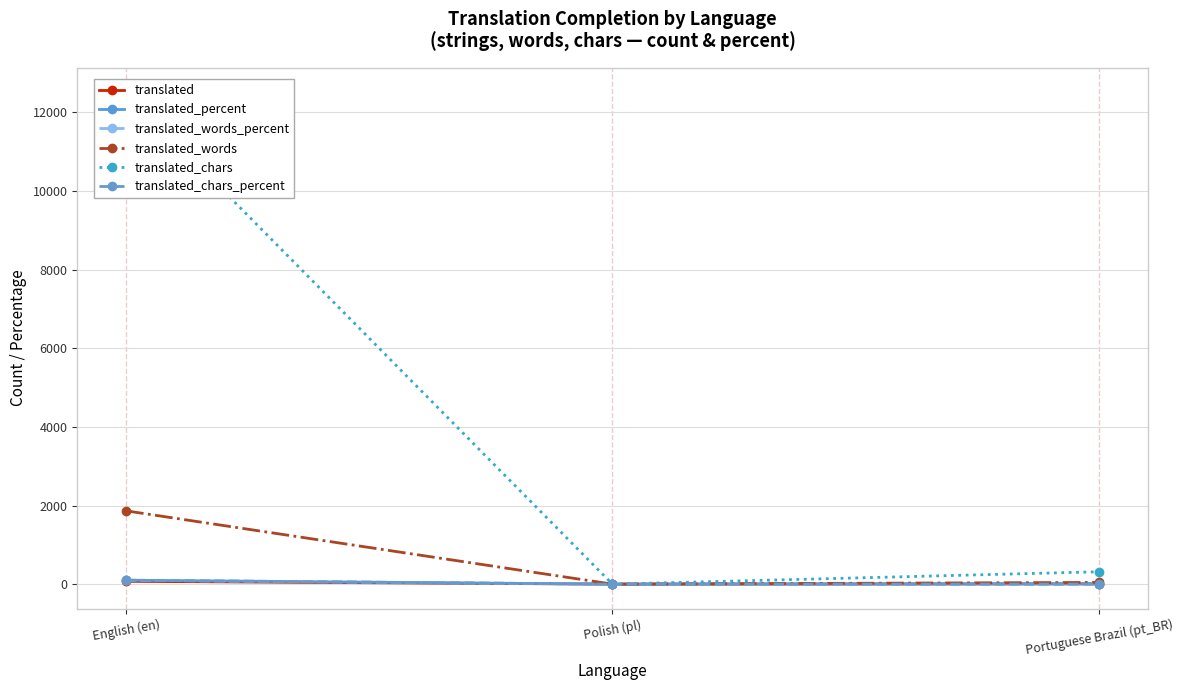

What is the difference between the translated_words values at Polish (pl) and English (en)?

1865.0